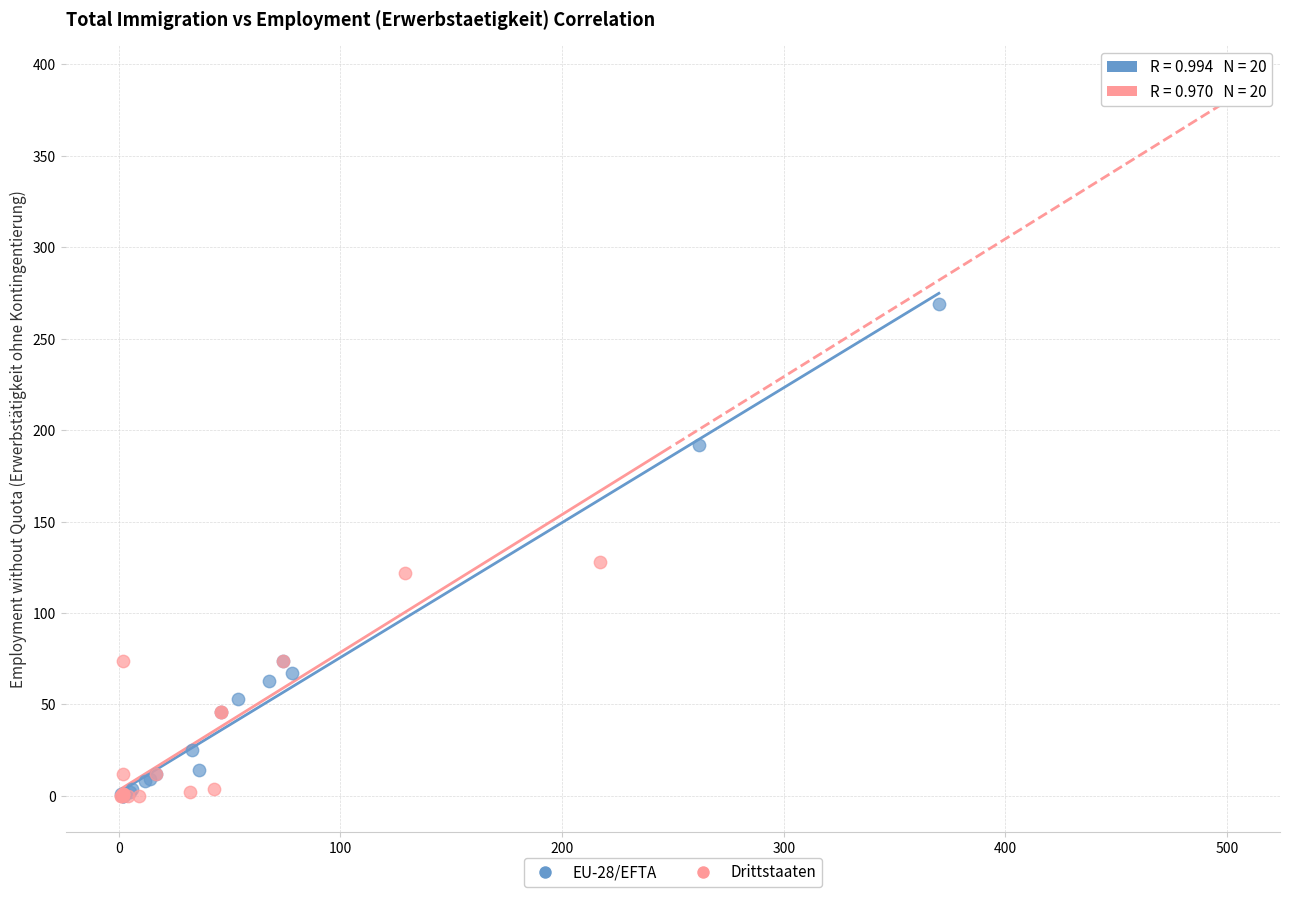

Which series has the widest spread of Y values?

Drittstaaten